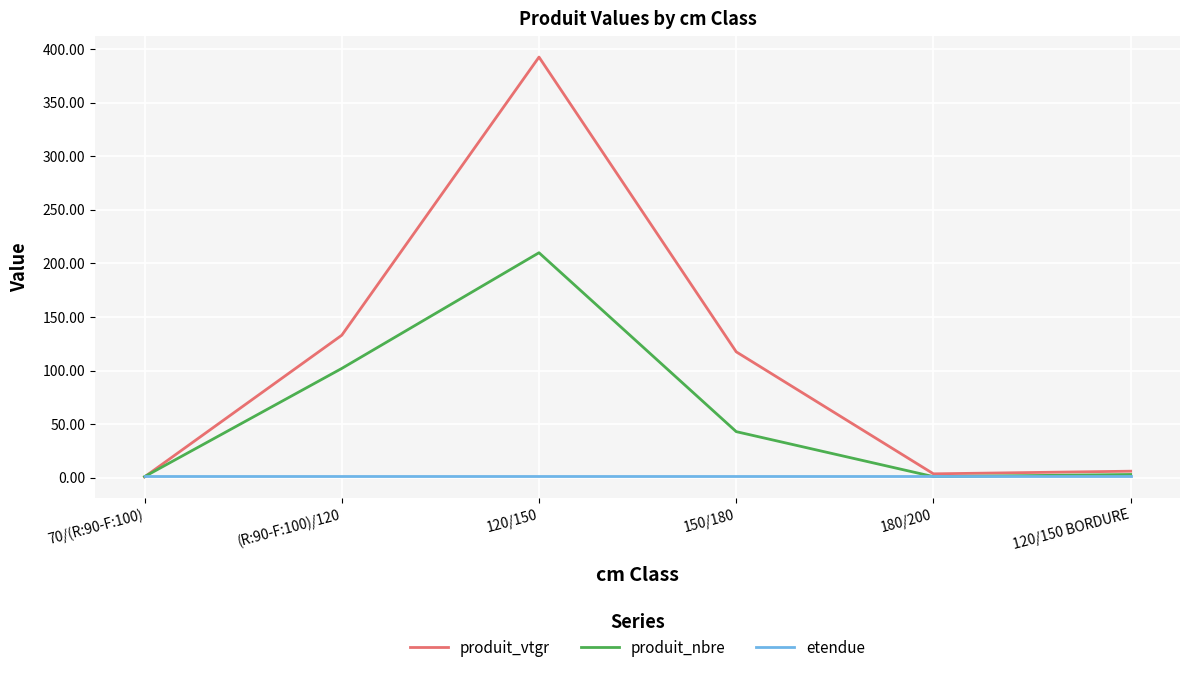

Between 70/(R:90-F:100) and (R:90-F:100)/120, which series saw the biggest shift?

produit_vtgr